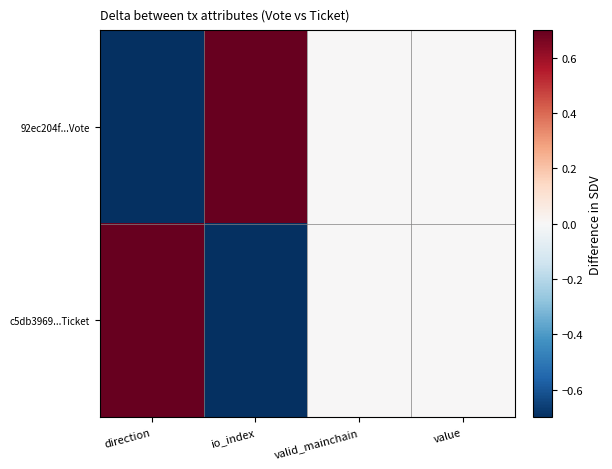

Rank the series by their maximum value, from highest to lowest.

92ec204f...Vote, c5db3969...Ticket